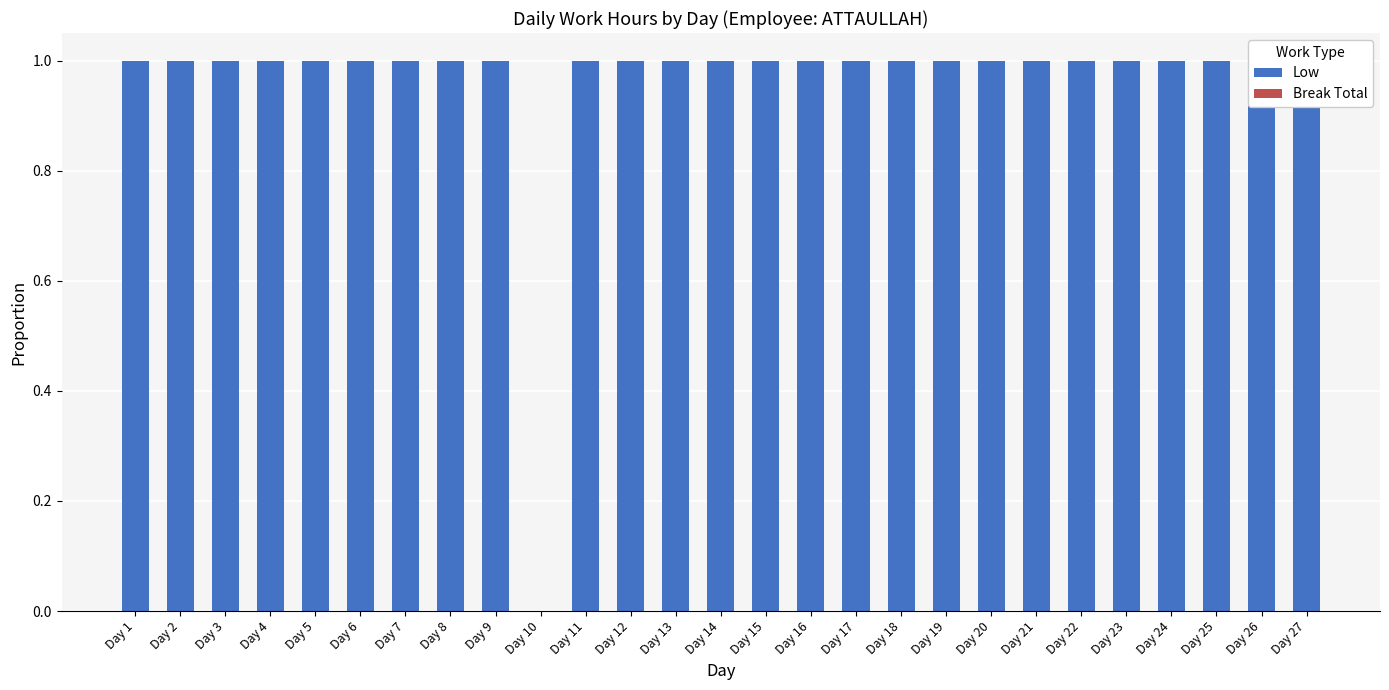

Which series has the largest range (max minus min)?

Low